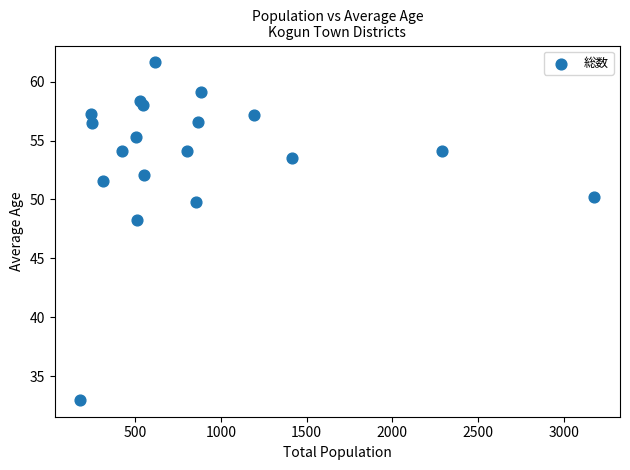

What Y value in the scatter plot is closest to 47?

48.2